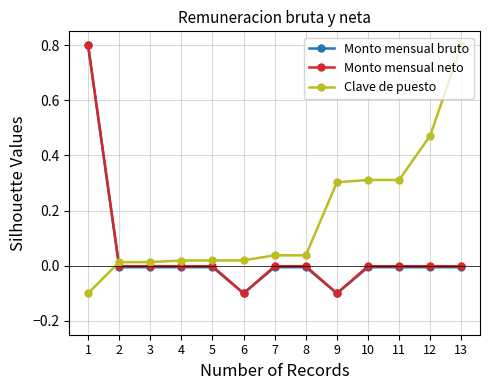

How many intersections are there between Clave de puesto and Monto mensual neto?

1